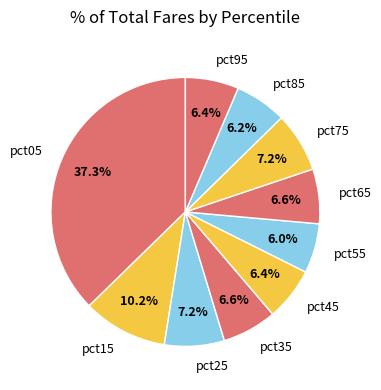

To the nearest percent, what portion does pct15 represent?

10%